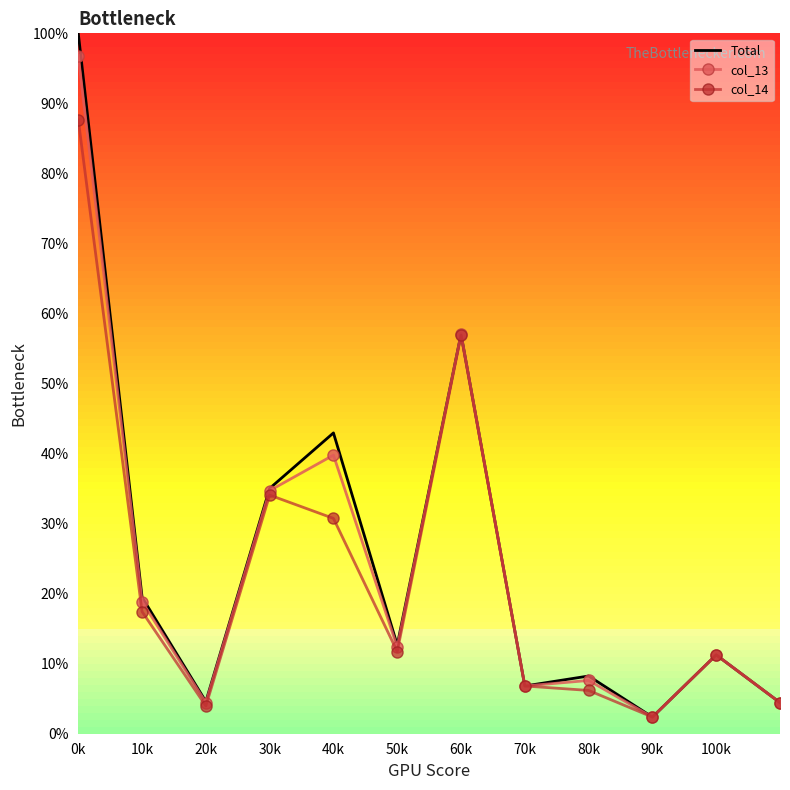

What is the minimum value for Total?

2.4